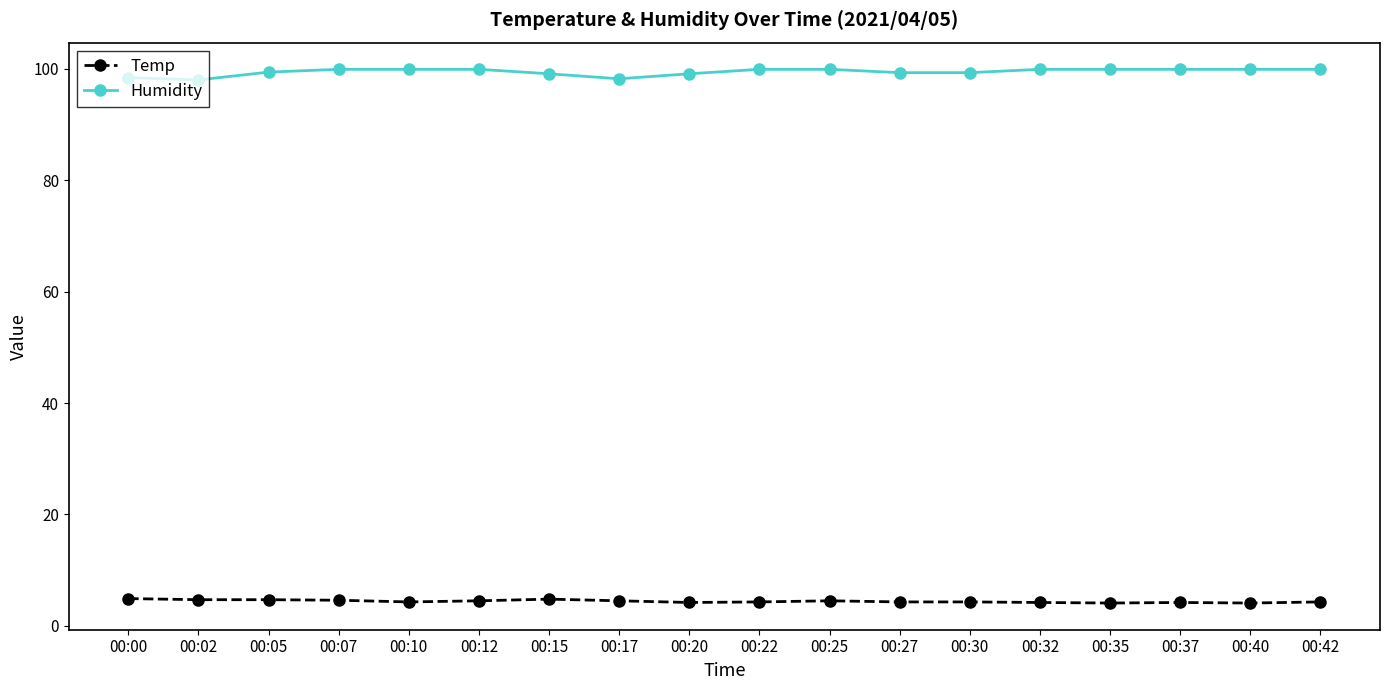

At 00:20, list the series in order from largest to smallest.

Humidity, Temp